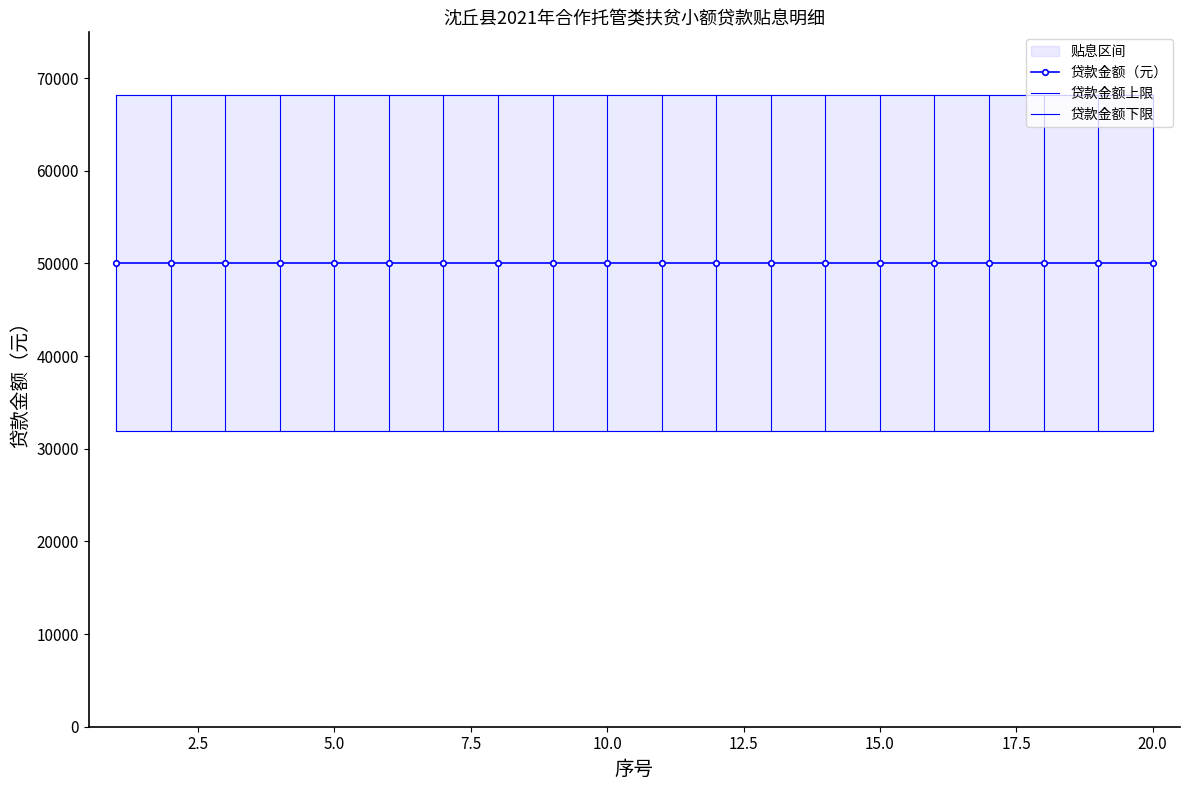

How many data points does each series have?

20